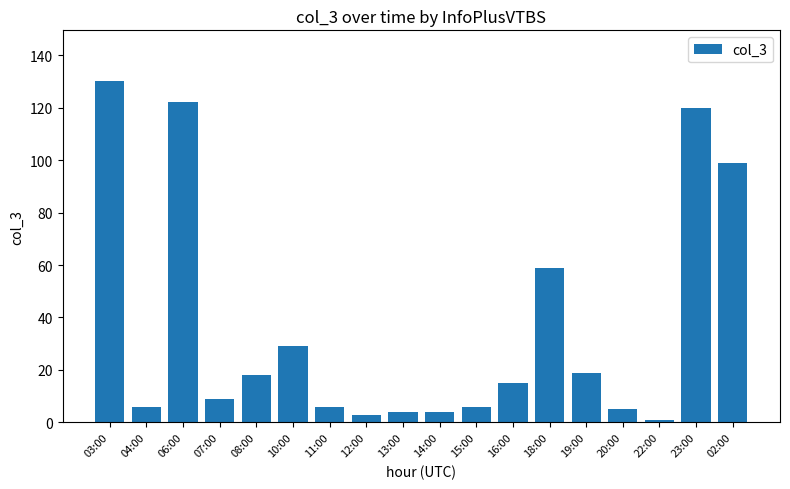

Reading left to right, transcribe all the data shown in this chart.

03:00=130	04:00=6	06:00=122	07:00=9	08:00=18	10:00=29	11:00=6	12:00=3	13:00=4	14:00=4	15:00=6	16:00=15	18:00=59	19:00=19	20:00=5	22:00=1	23:00=120	02:00=99